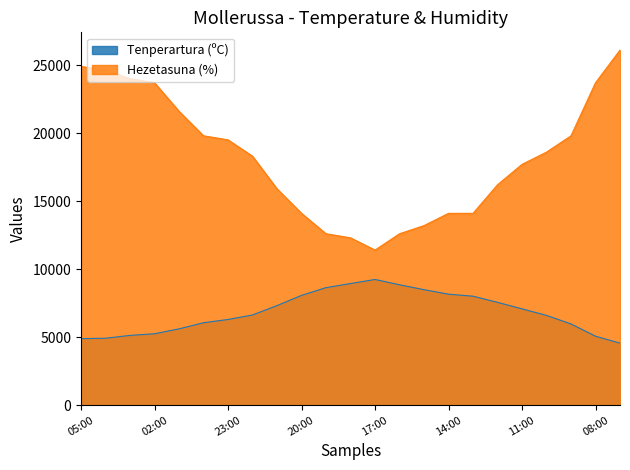

What is the sum of all Hezetasuna (%) values?

418800